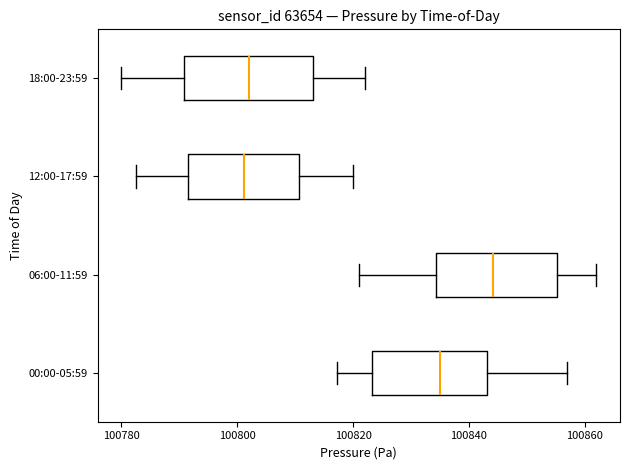

Which box's median line is the furthest to the right?

06:00-11:59